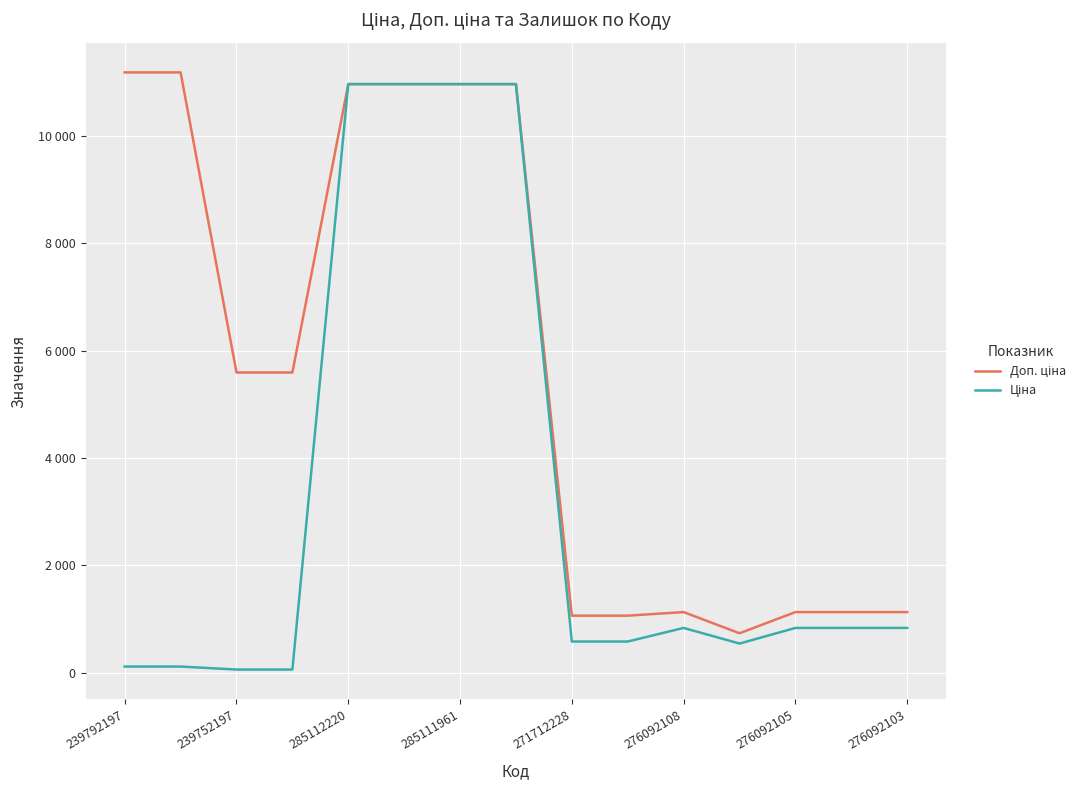

Does the chart have visible grid lines?

Yes